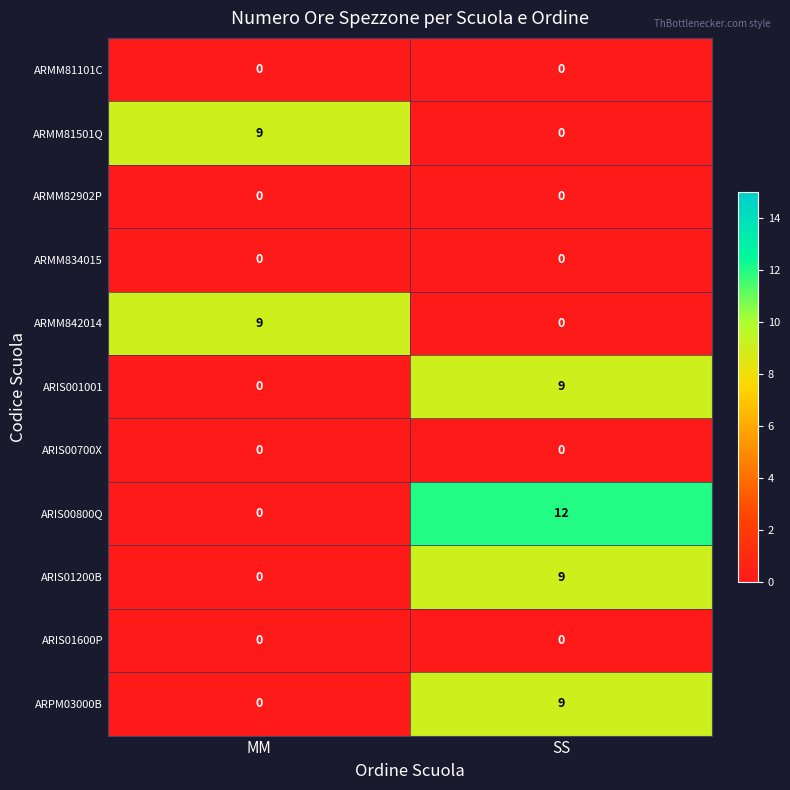

Reading left to right, extract all data points from this chart.

ARMM81101C: MM=0	SS=0
ARMM81501Q: MM=9	SS=0
ARMM82902P: MM=0	SS=0
ARMM834015: MM=0	SS=0
ARMM842014: MM=9	SS=0
ARIS001001: MM=0	SS=9
ARIS00700X: MM=0	SS=0
ARIS00800Q: MM=0	SS=12
ARIS01200B: MM=0	SS=9
ARIS01600P: MM=0	SS=0
ARPM03000B: MM=0	SS=9